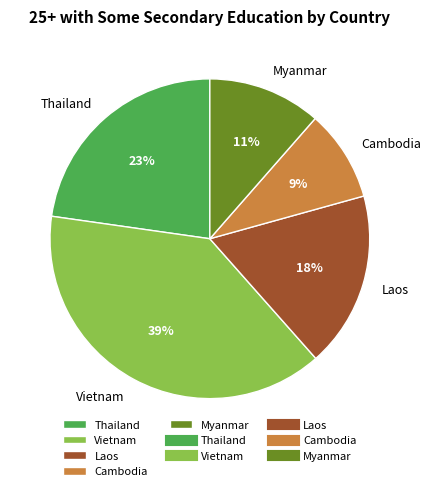

Which category has the smallest portion of the pie?

Cambodia